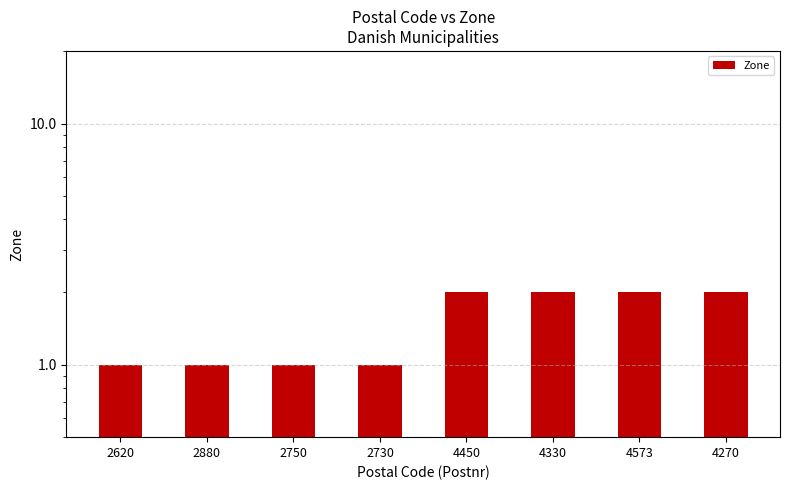

What is the average value?

2